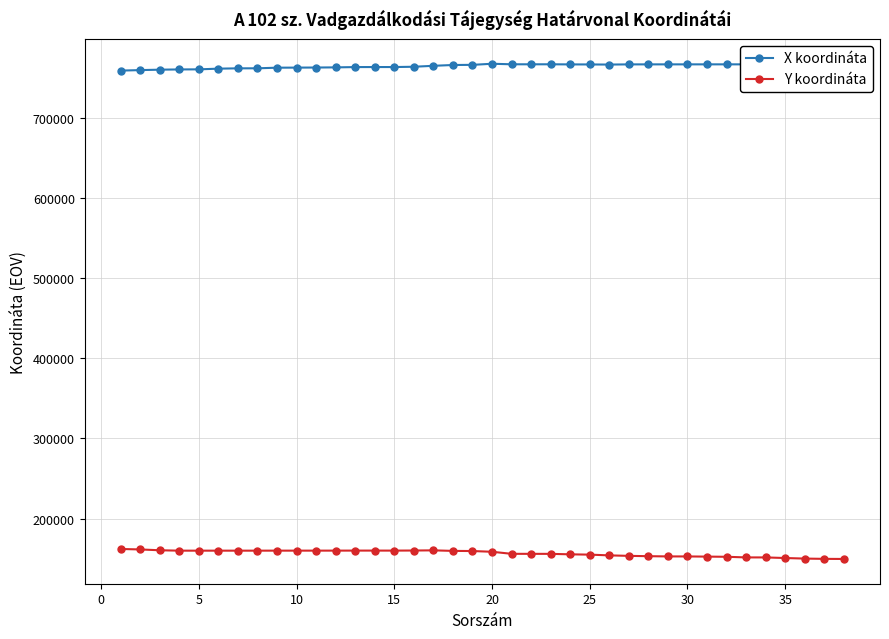

True or false: X koordináta and Y koordináta intersect in this chart.

False